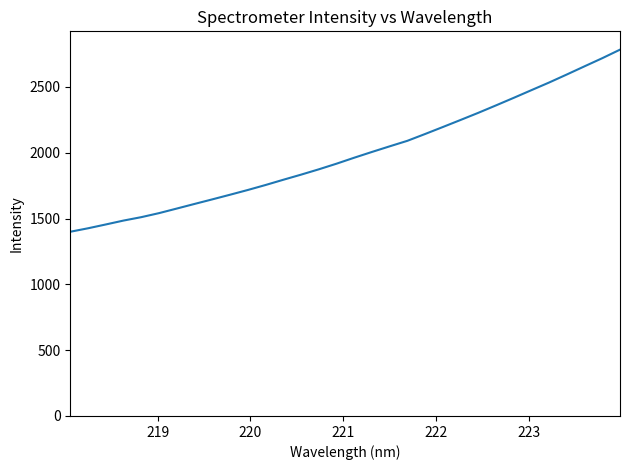

What is the smallest value displayed?

1399.9